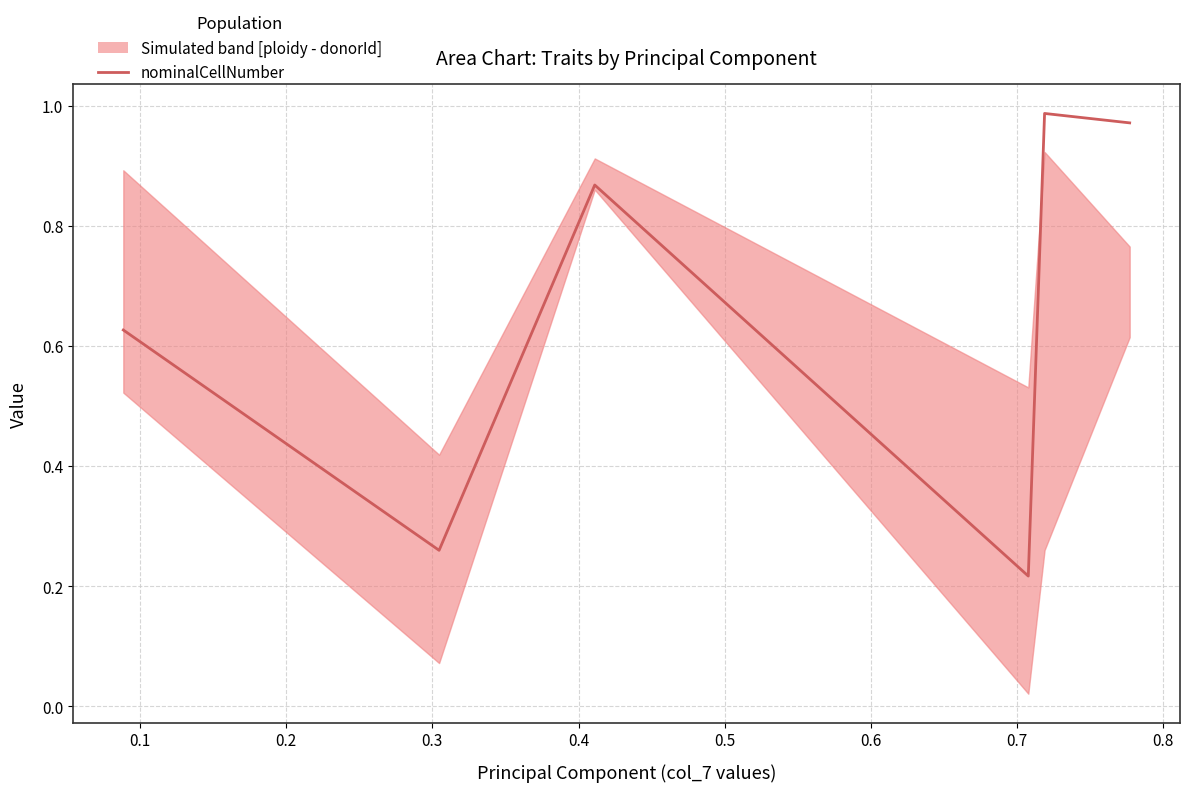

How many interior local valleys (lower than both neighbors) does the data have?

2